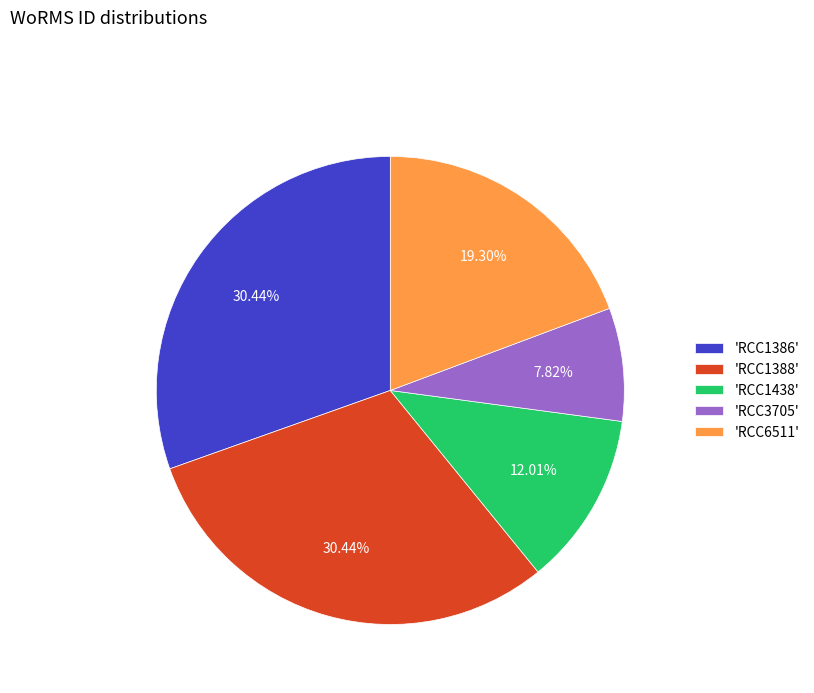

Is the sum of 'RCC1388' and 'RCC3705' greater than half?

No